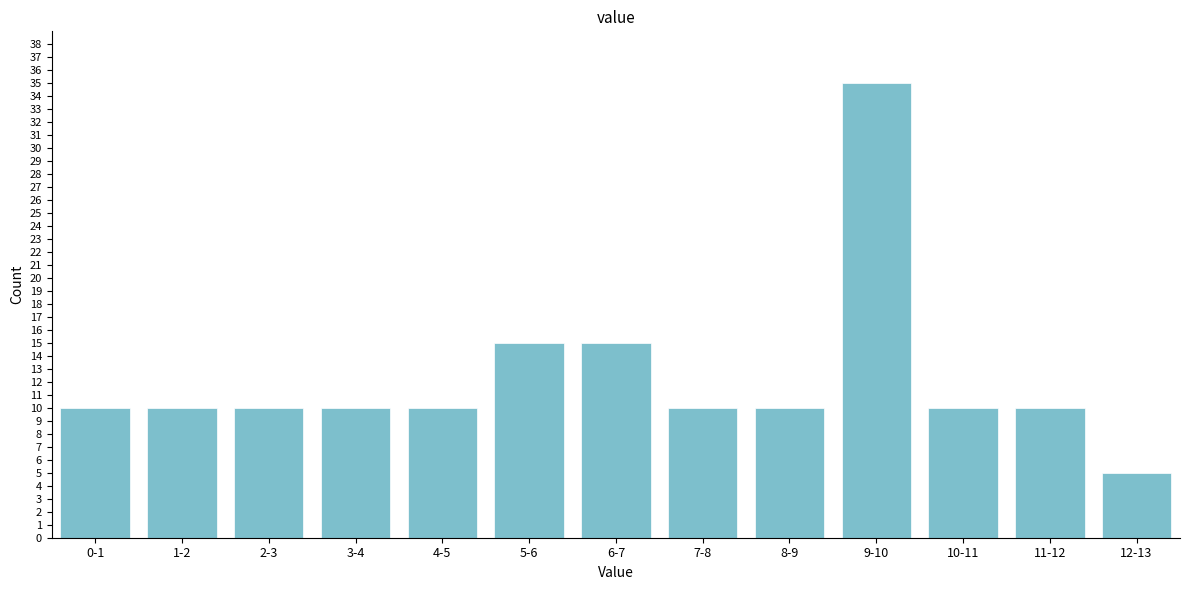

Reading left to right, transcribe all the data shown in this chart.

0-1=10	1-2=10	2-3=10	3-4=10	4-5=10	5-6=15	6-7=15	7-8=10	8-9=10	9-10=35	10-11=10	11-12=10	12-13=5